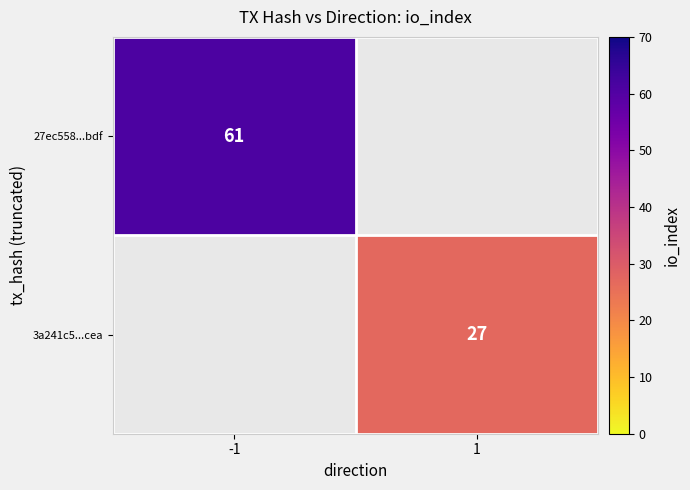

The value of 3a241c5...cea at 1 is 41. True or false?

False